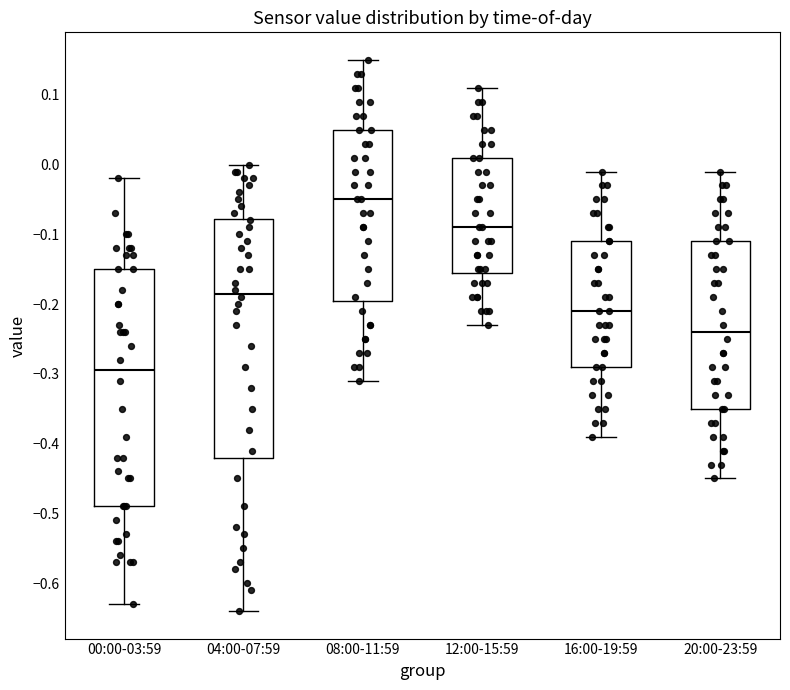

Reading left to right, read every box against the y-axis: the position of its median line, the range the box covers, and the ends of its whiskers. The values are not printed on the chart, so give them approximately, as read against the axis.

00:00-03:59: median -0.29, box -0.49 to -0.15, whiskers -0.63 to -0.02
04:00-07:59: median -0.18, box -0.42 to -0.08, whiskers -0.64 to 0.00
08:00-11:59: median -0.05, box -0.19 to 0.05, whiskers -0.31 to 0.15
12:00-15:59: median -0.09, box -0.15 to 0.01, whiskers -0.23 to 0.11
16:00-19:59: median -0.21, box -0.29 to -0.11, whiskers -0.39 to -0.01
20:00-23:59: median -0.24, box -0.35 to -0.11, whiskers -0.45 to -0.01